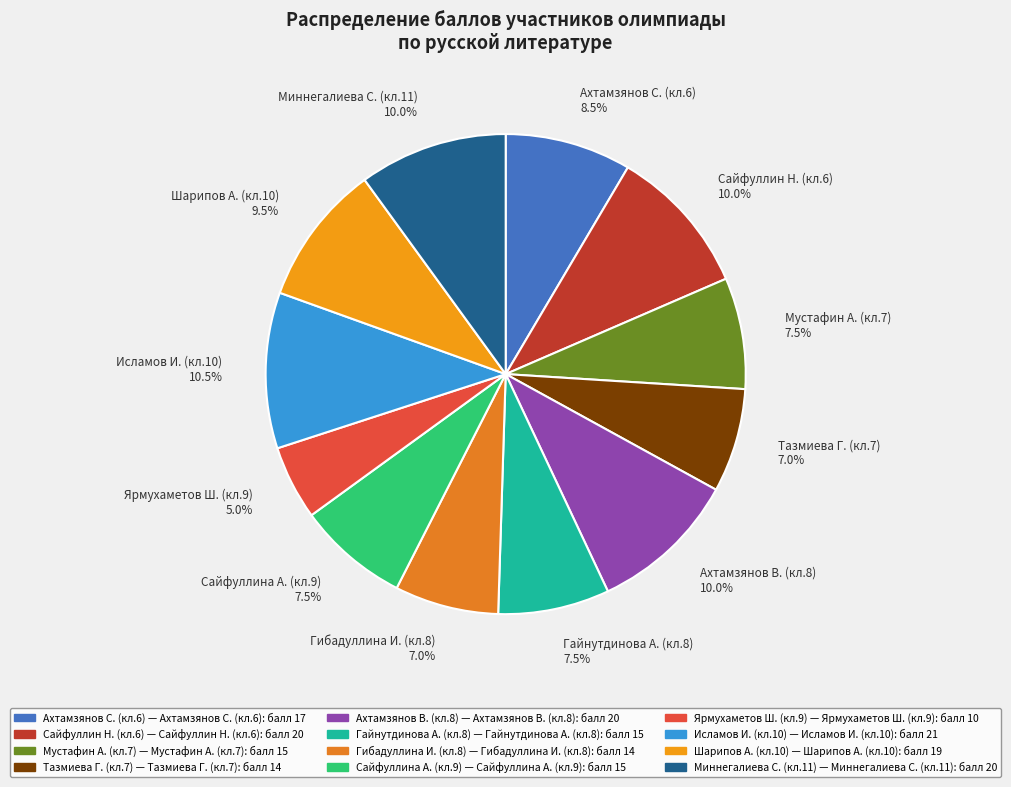

Which slice is the smallest?

Ярмухаметов Ш. (кл.9)